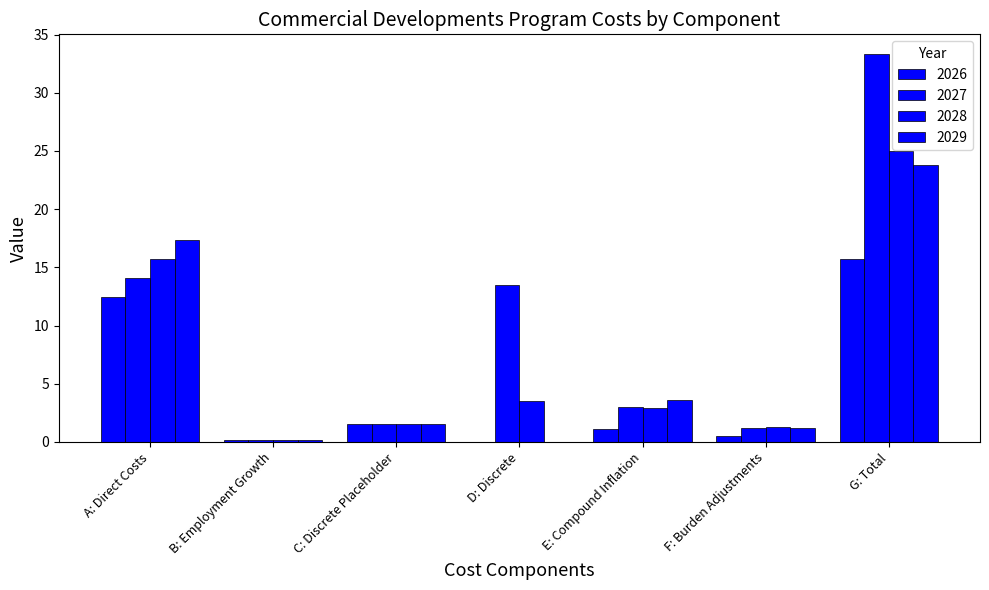

How many distinct data groups are displayed?

4